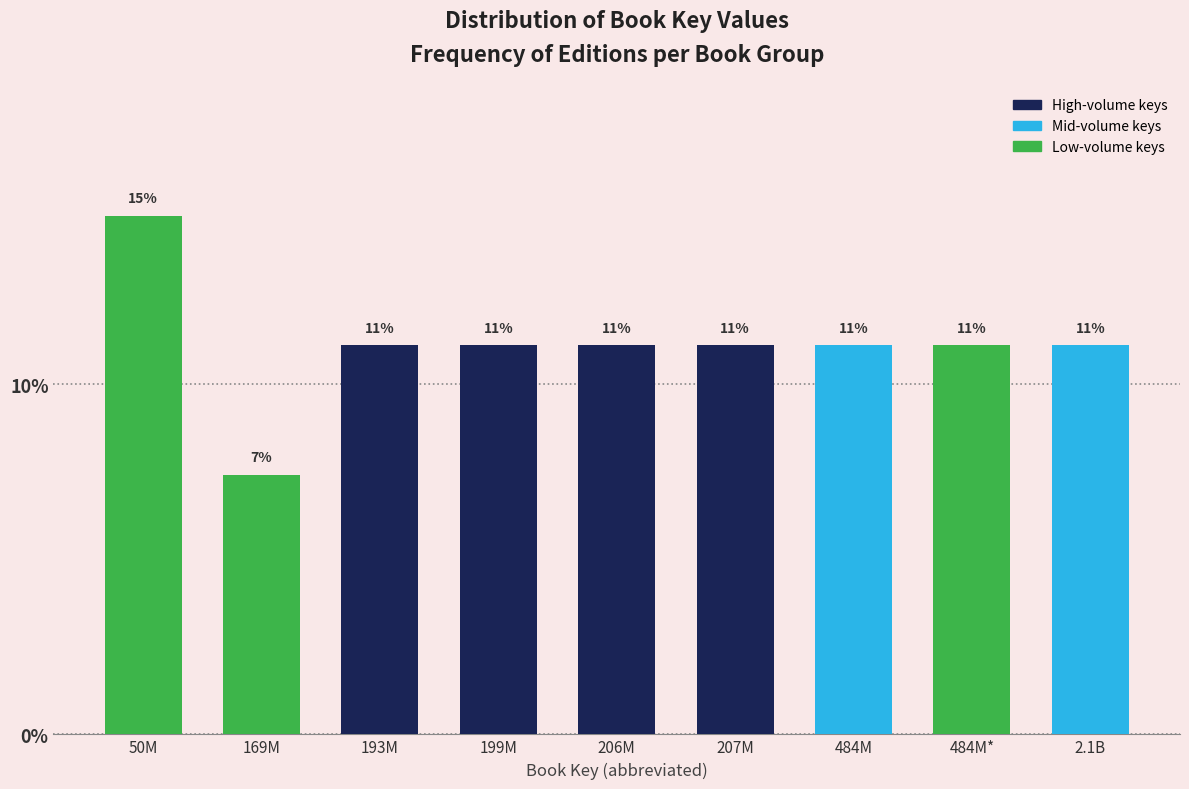

How many bars are there in total?

9